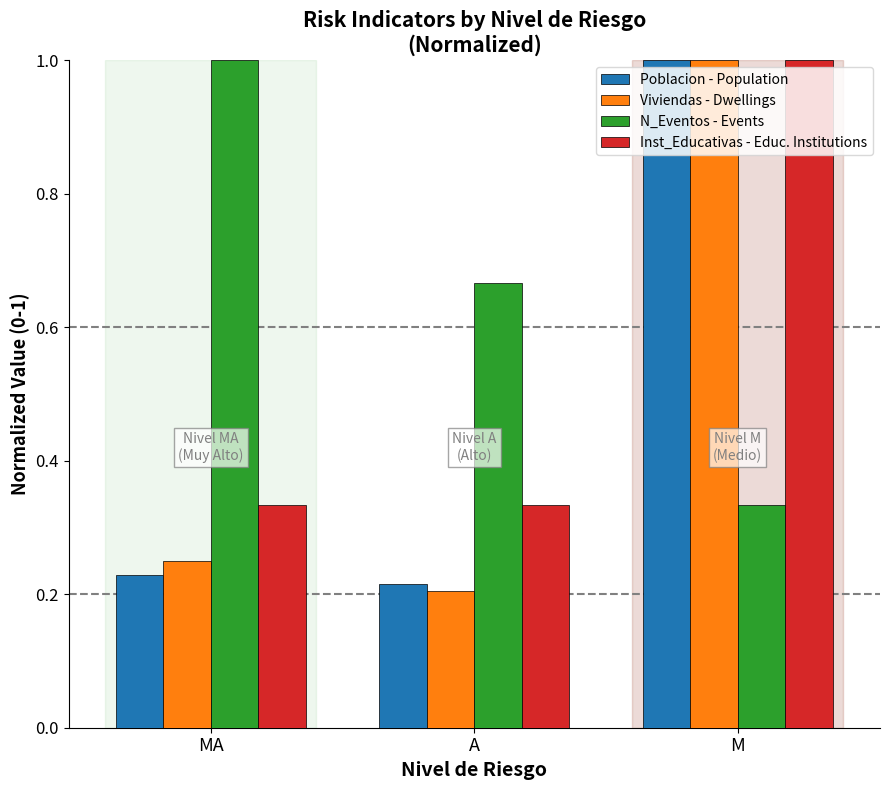

At A, list the series in order from largest to smallest.

N_Eventos - Events, Inst_Educativas - Educ. Institutions, Poblacion - Population, Viviendas - Dwellings